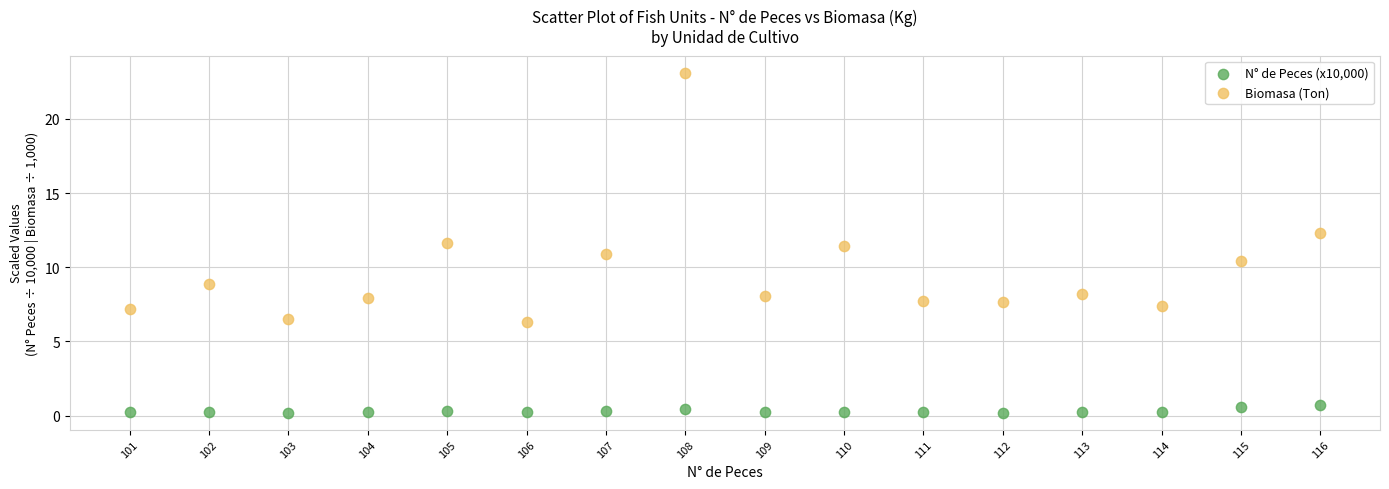

Which series contains the lowest Y value?

N° de Peces (x10,000)